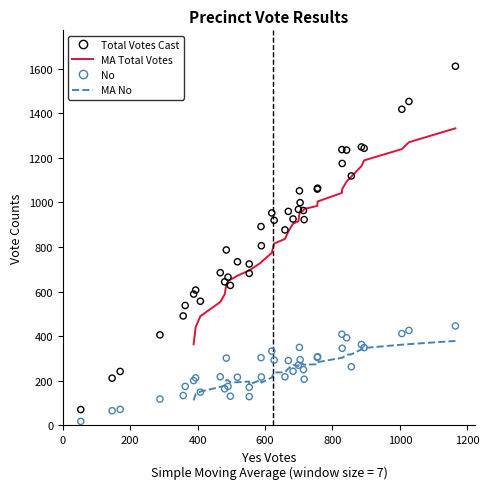

Which series contains the highest Y value?

Total Votes Cast